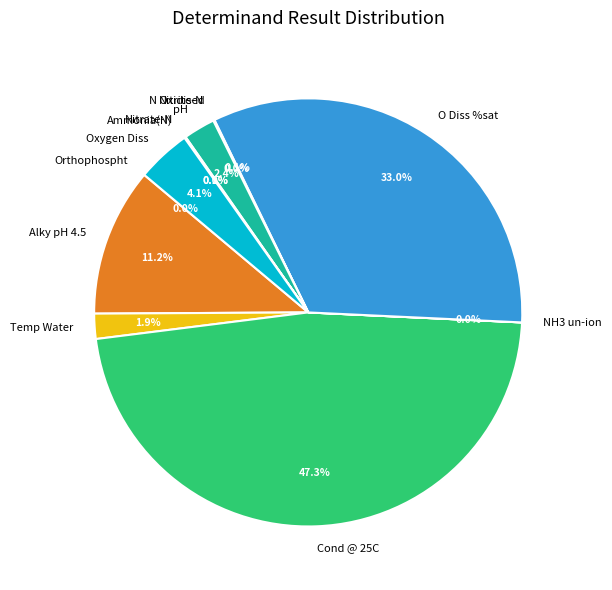

What percentage is the Oxygen Diss slice, to the nearest percent?

4%